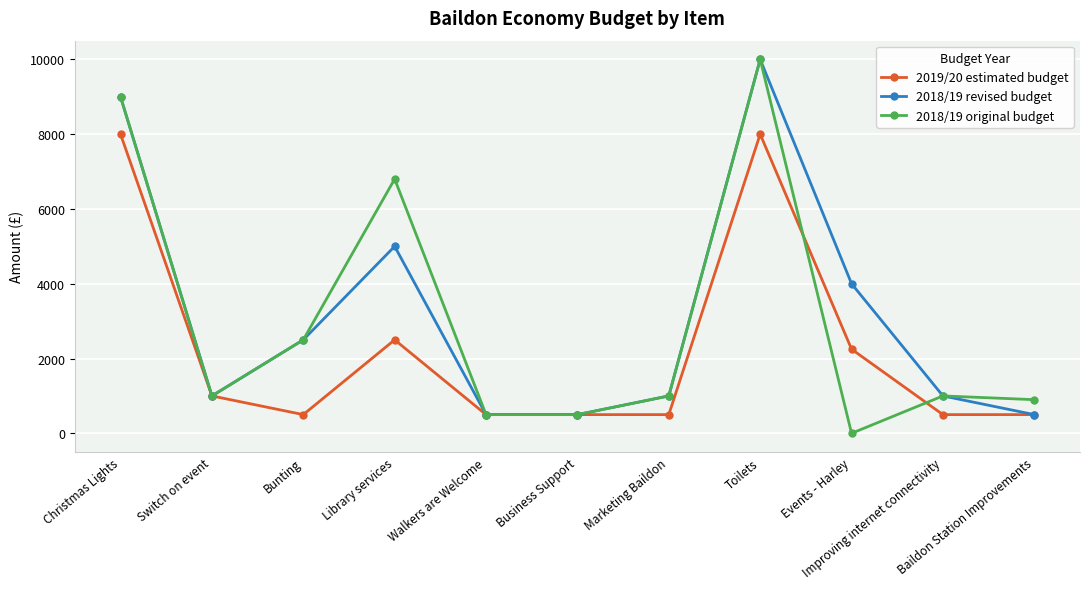

Is it true that 2018/19 original budget equals 0 at Events - Harley?

True